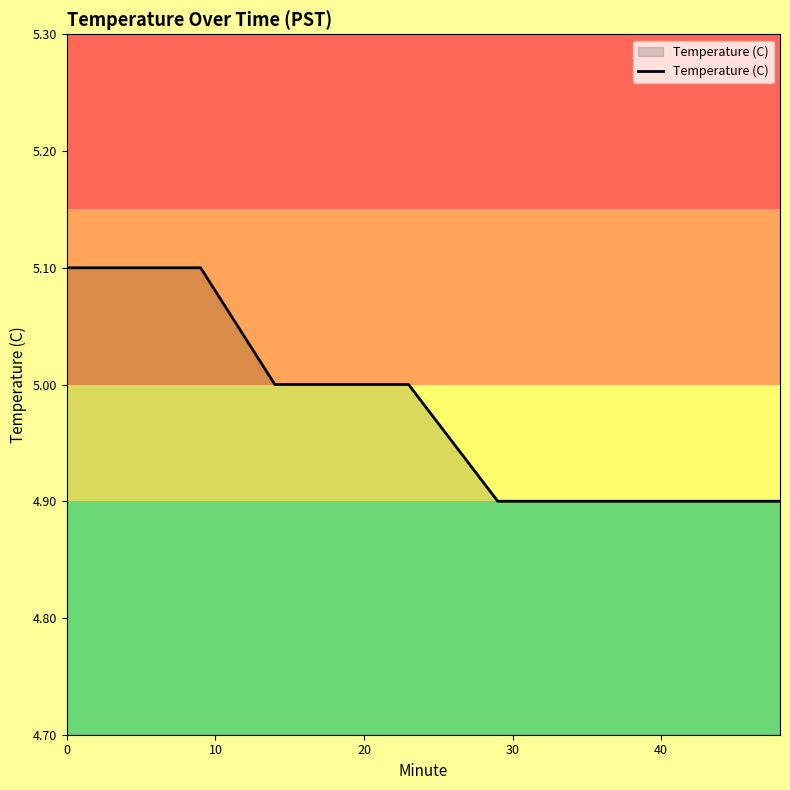

What is the maximum value shown in the chart?

5.1